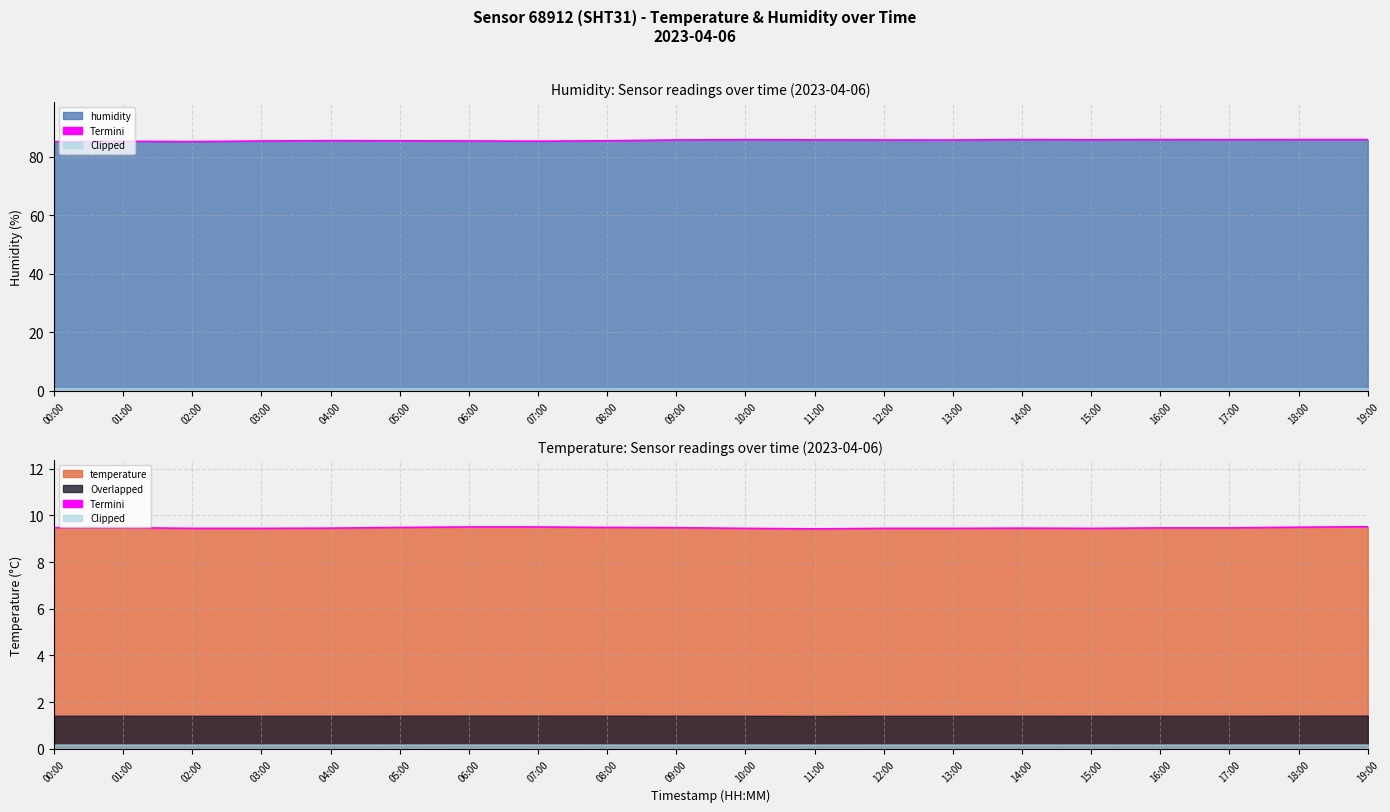

How many points are lower than both their immediate neighbors (excluding endpoints)?

2